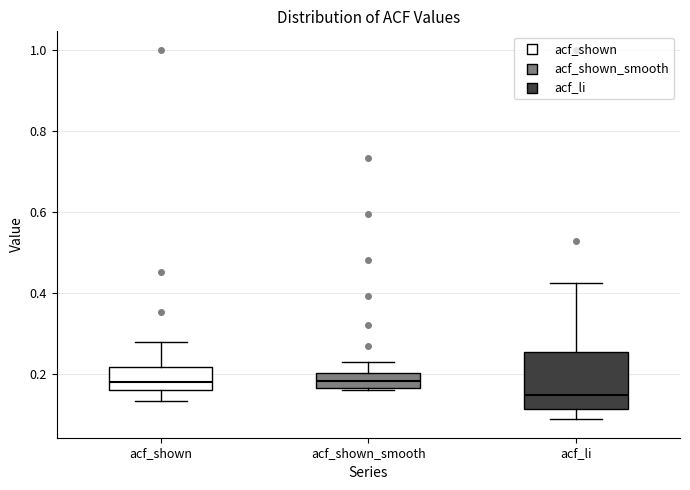

Reading left to right, transcribe this box plot: for each box, give where its median line is, the range the box spans, and where its two whiskers end, as read against the y-axis. The values are not printed on the chart, so give them approximately, as read against the axis.

acf_shown: median 0.18, box 0.16 to 0.22, whiskers 0.14 to 0.28
acf_shown_smooth: median 0.18, box 0.16 to 0.20, whiskers 0.16 to 0.22
acf_li: median 0.14, box 0.12 to 0.26, whiskers 0.08 to 0.42